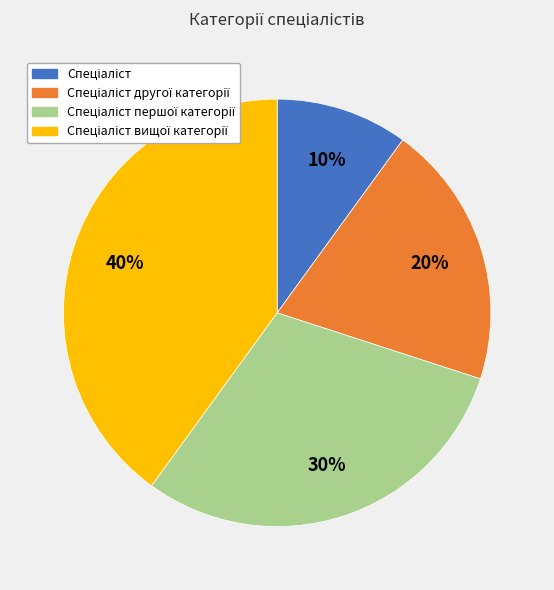

Is there a majority slice in this chart?

No